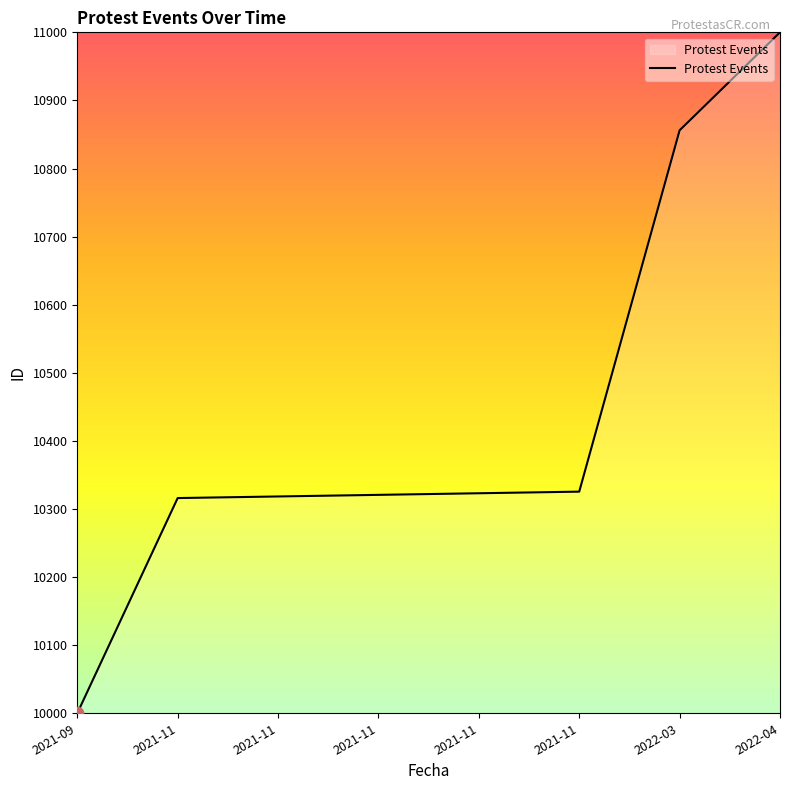

Which has a higher value, 2021-11 or 2022-04?

2022-04